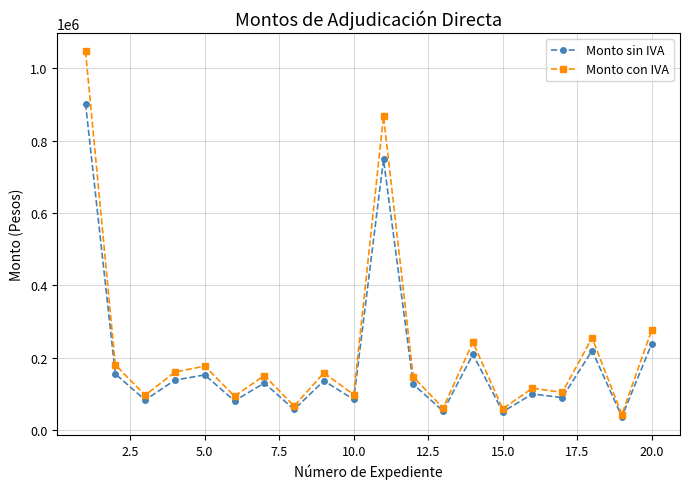

Rank the series by their maximum value, from lowest to highest.

Monto sin IVA, Monto con IVA